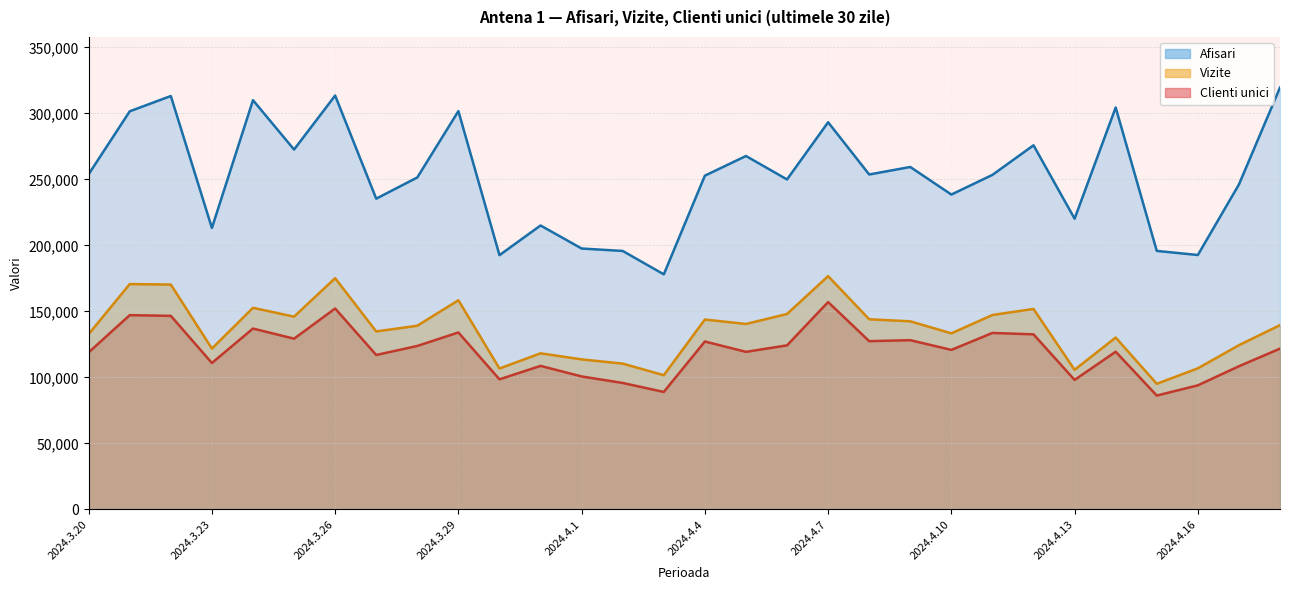

Which series has the largest total across all categories?

Afisari